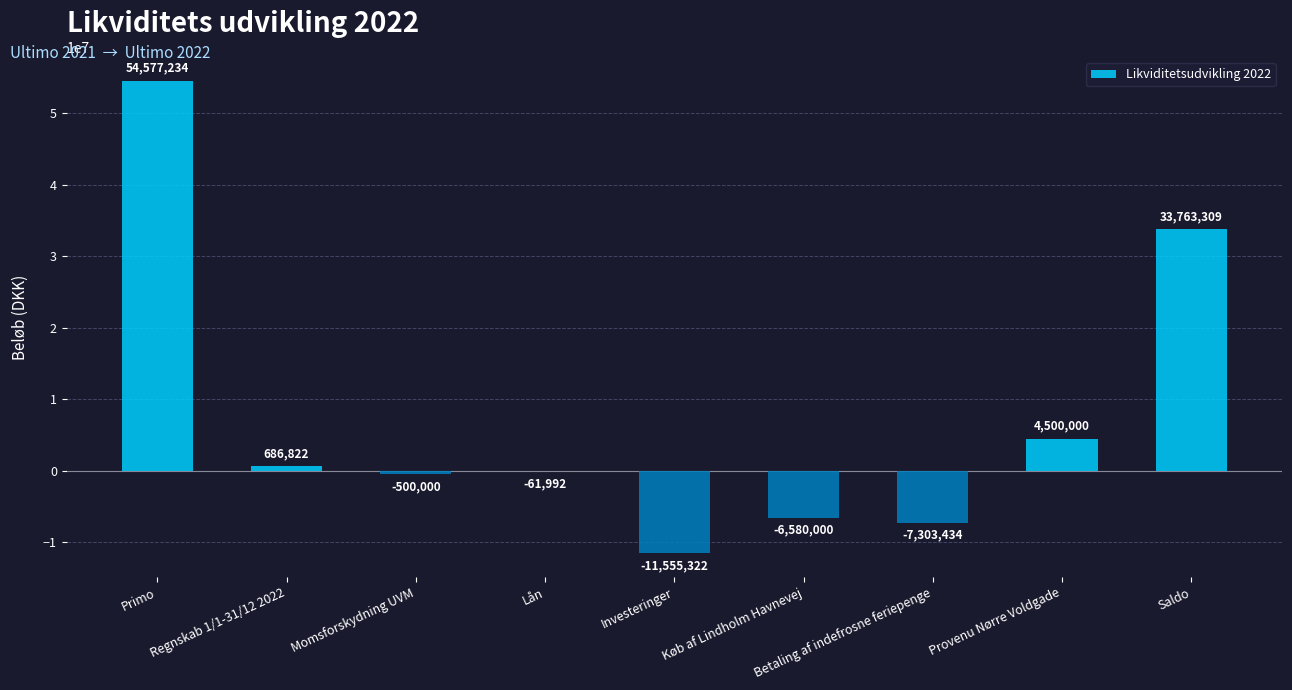

What is the approximate value at Lån?

-61992.0